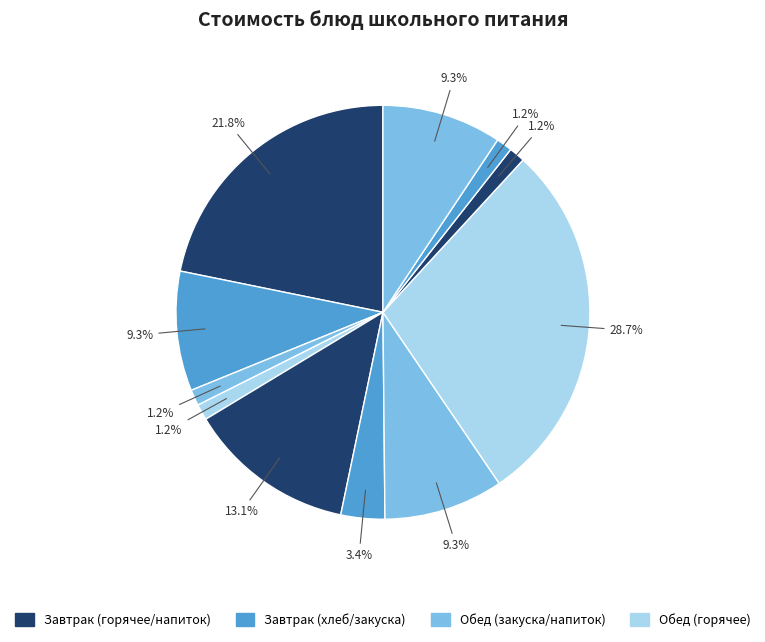

How many slices are in this pie chart?

11